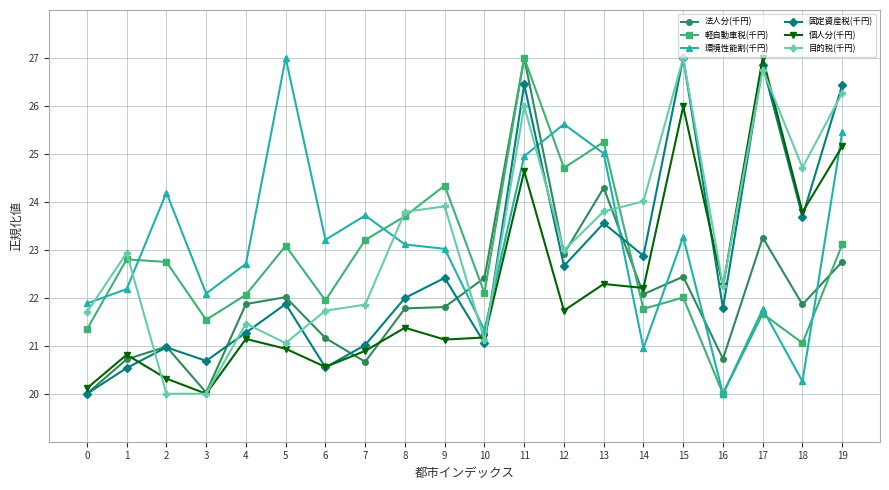

How many lines are shown in the chart?

6